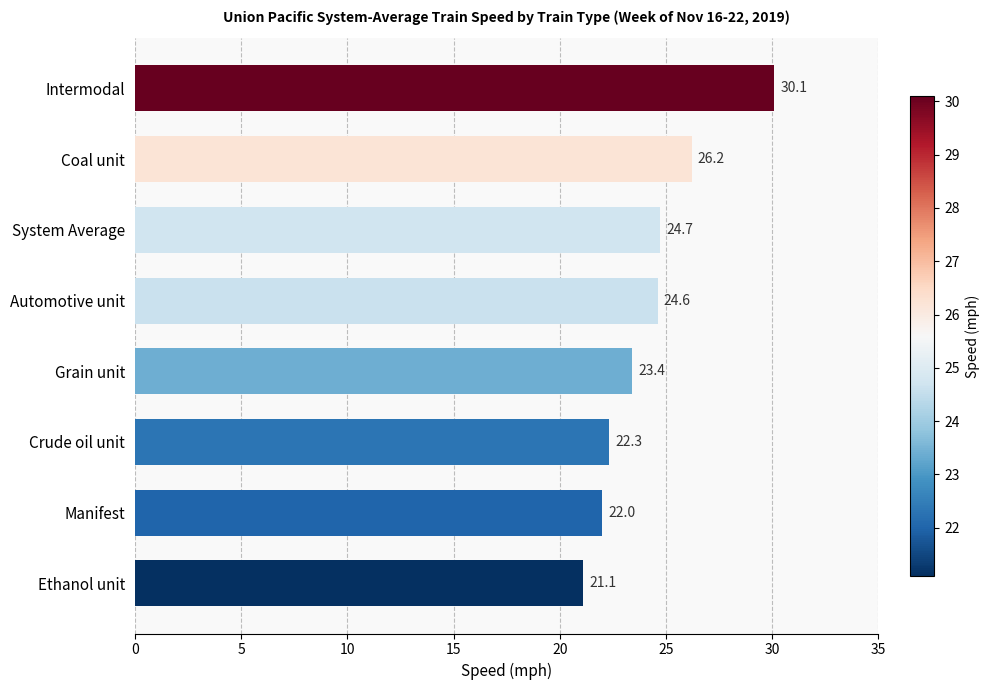

The value at Automotive unit is 24.6. True or false?

True